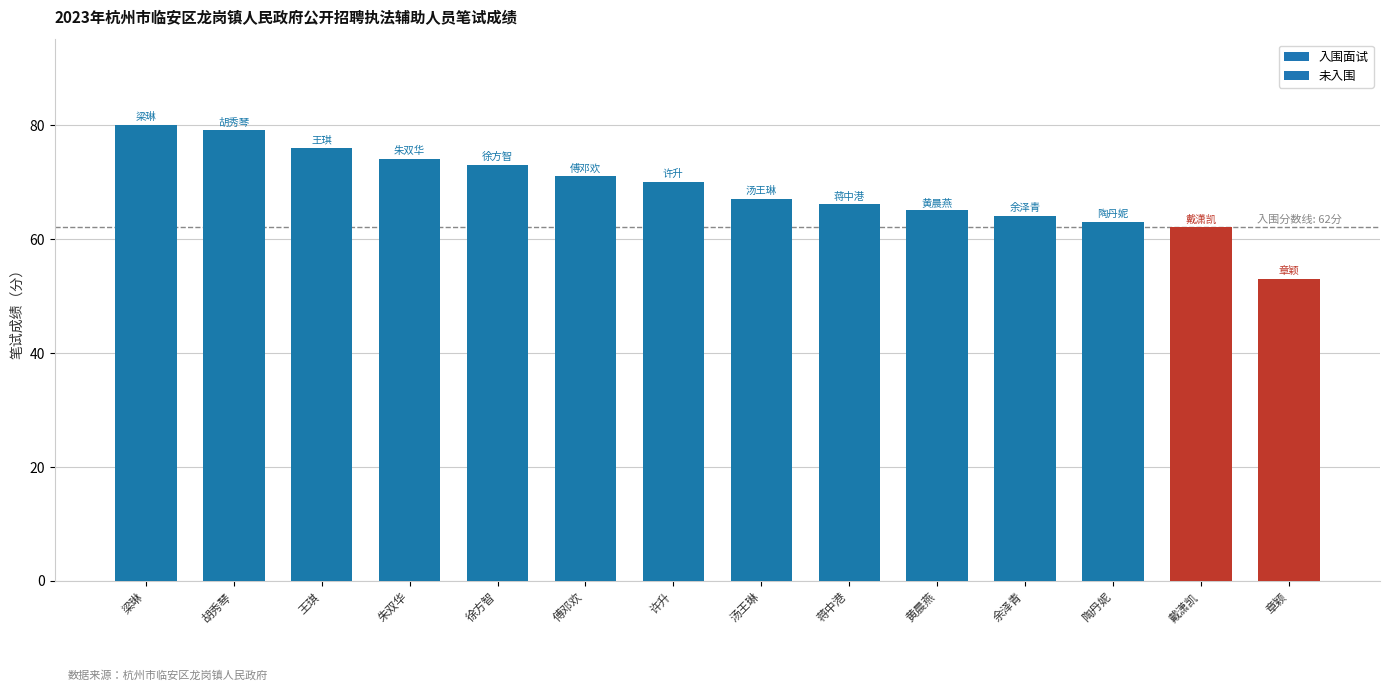

Which has a higher value, 王琪 or 章颖?

王琪